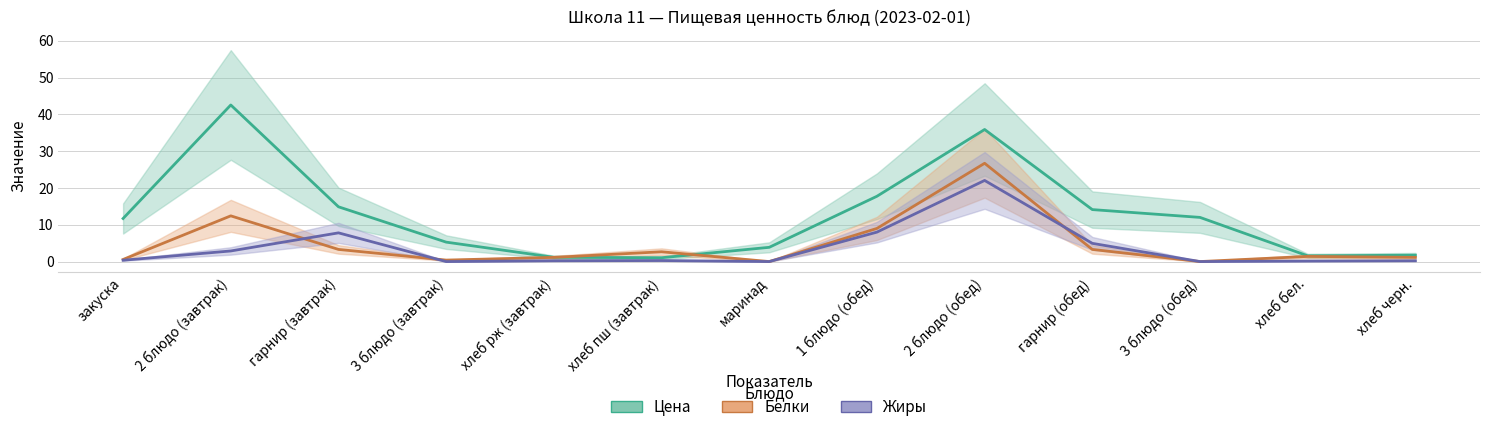

Reading right to left, list all the values displayed in this chart.

Цена: 1.7	1.6	12.0	14.1	35.9	17.7	3.9	1.0	1.2	5.3	14.9	42.5	11.7
Белки: 1.1	1.4	0.0	3.3	26.7	9.0	0.0	2.7	1.1	0.4	3.3	12.4	0.6
Жиры: 0.2	0.1	0.0	5.0	22.0	8.0	0.0	0.3	0.2	0.0	7.8	2.9	0.4